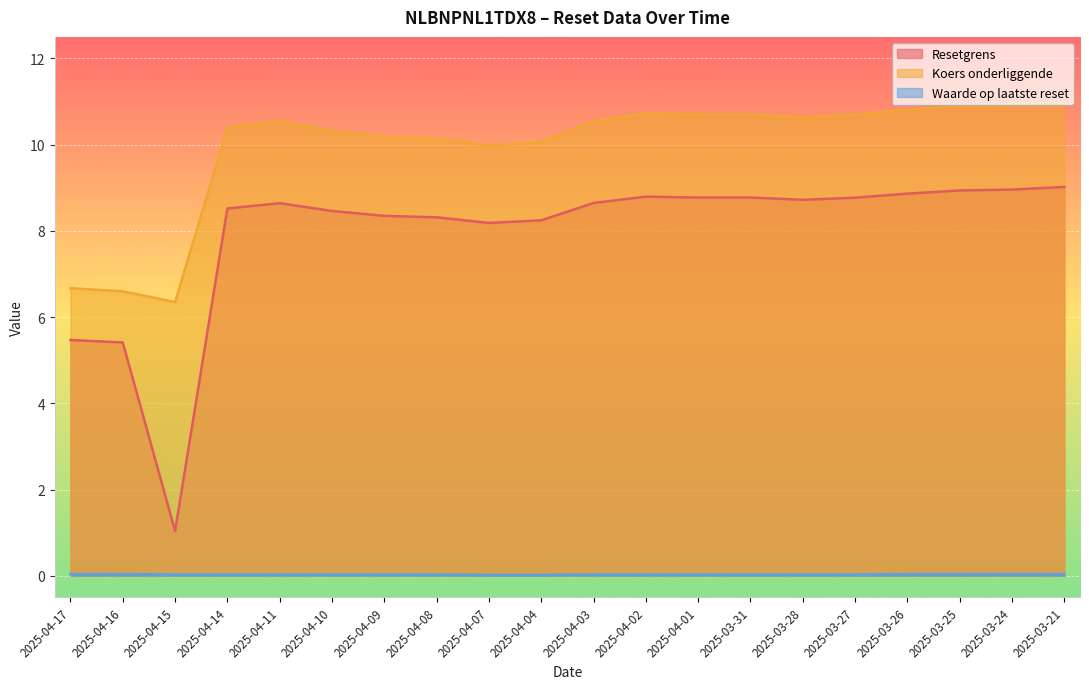

How many lines are shown in the chart?

3